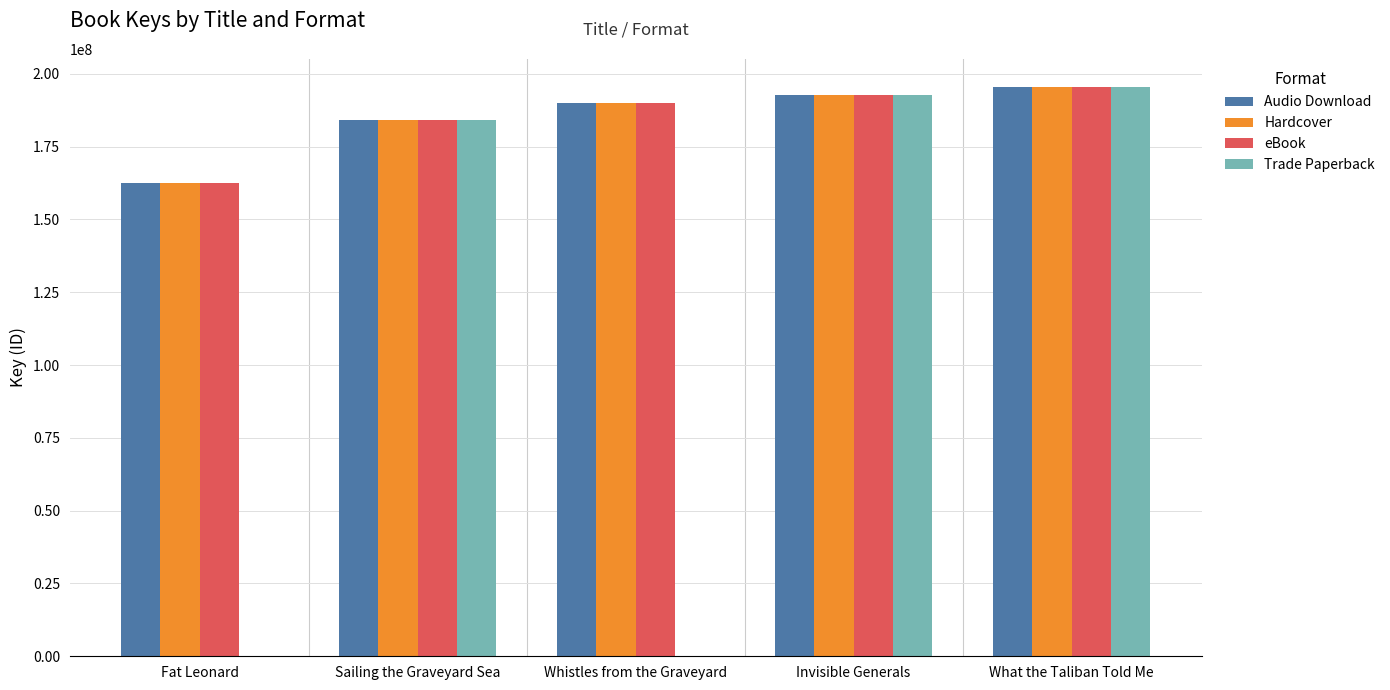

Is the value of Trade Paperback at Fat Leonard greater than the value of eBook at Invisible Generals?

No